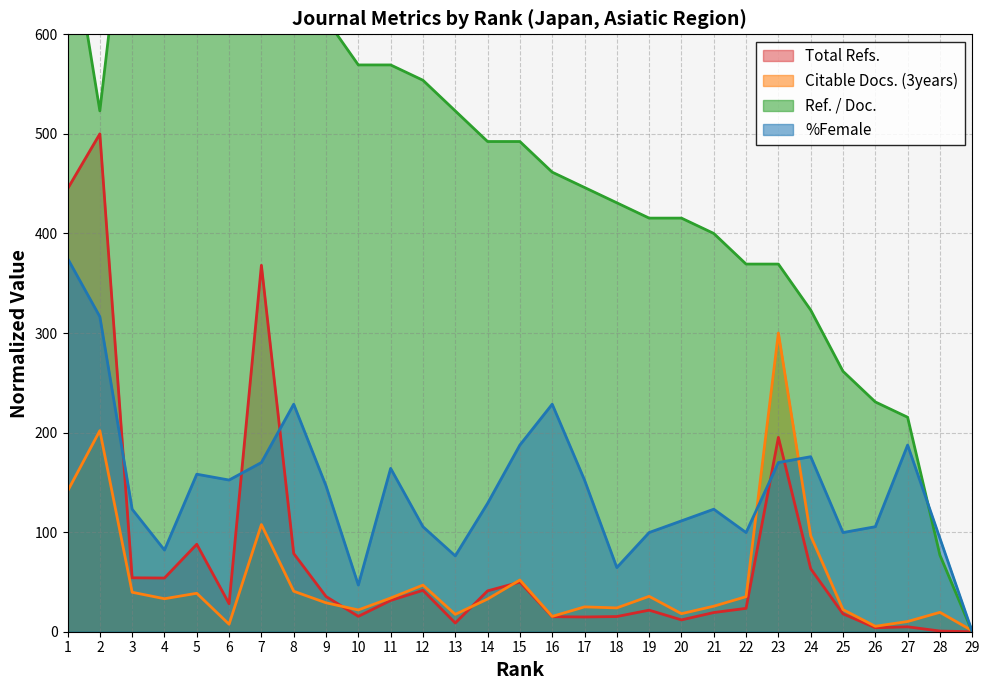

What is the sum of all Ref. / Doc. values?

13800.0